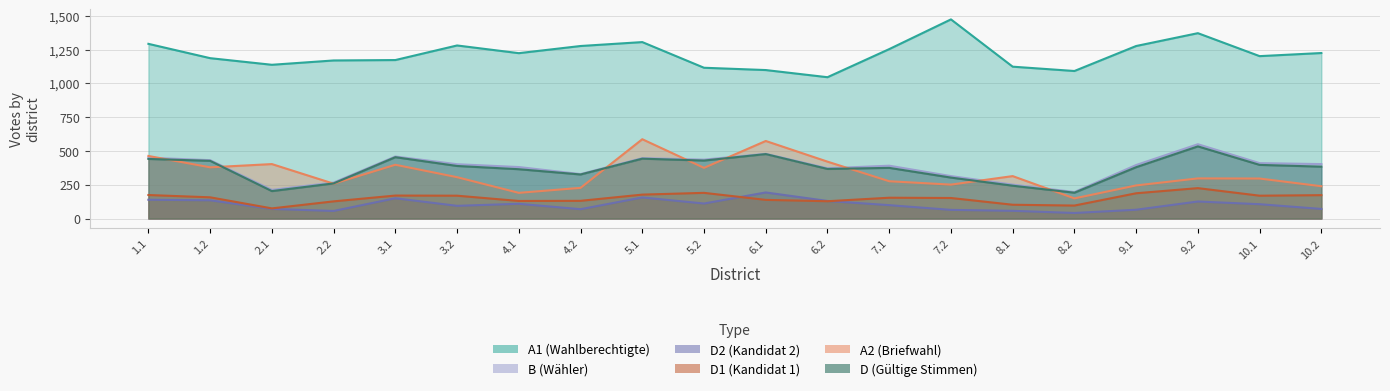

What are all the series names shown in the legend?

A1, A2, B, D, D1, D2